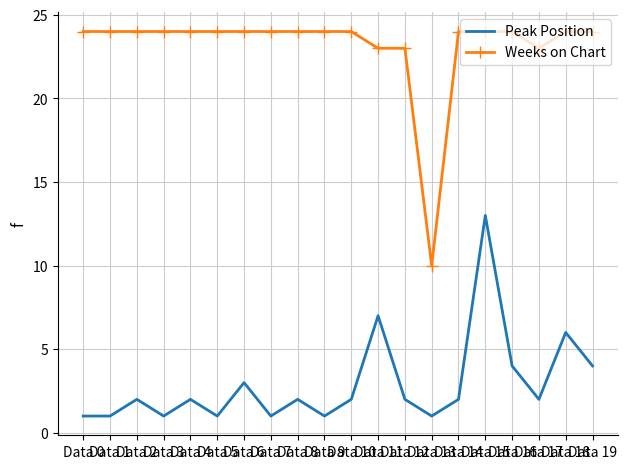

Which series has the largest range (max minus min)?

Weeks on Chart